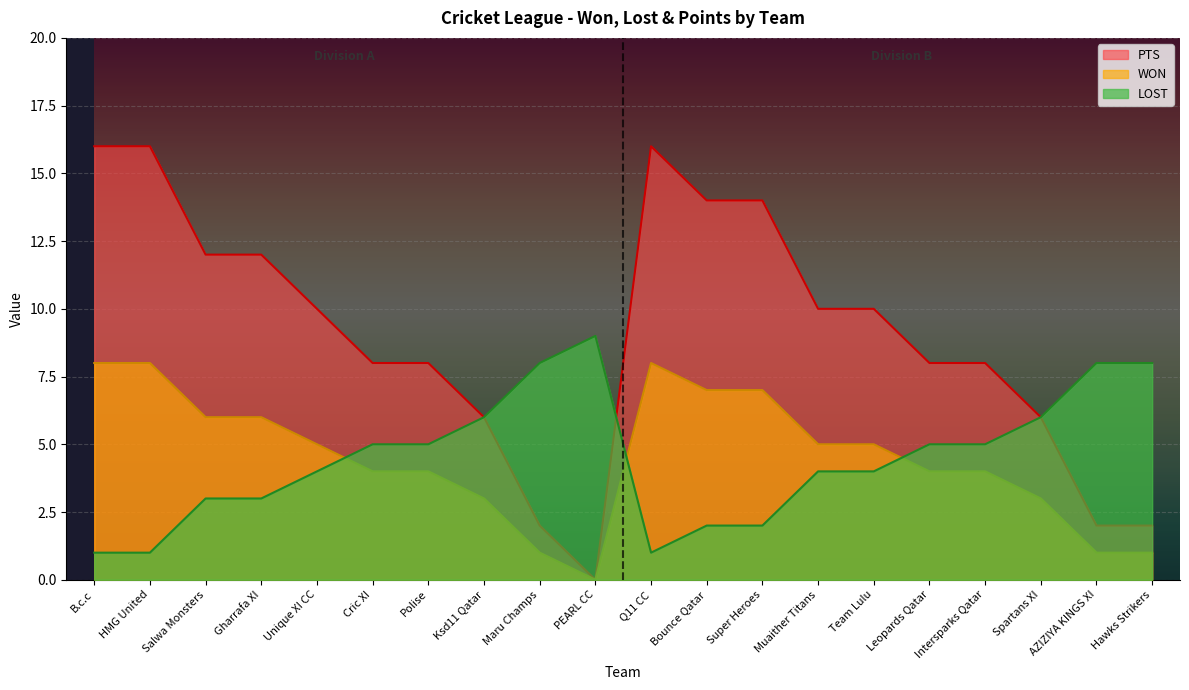

Count the number of data series in this chart.

3